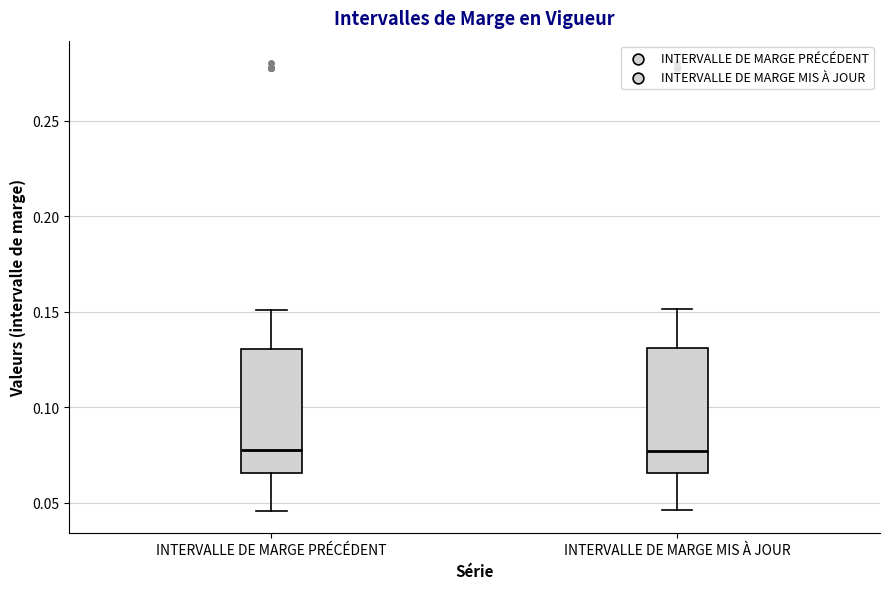

Reading left to right, read every box against the y-axis: the position of its median line, the range the box covers, and the ends of its whiskers. The values are not printed on the chart, so give them approximately, as read against the axis.

INTERVALLE DE MARGE PRÉCÉDENT: median 0.075, box 0.065 to 0.130, whiskers 0.045 to 0.150
INTERVALLE DE MARGE MIS À JOUR: median 0.075, box 0.065 to 0.130, whiskers 0.045 to 0.150